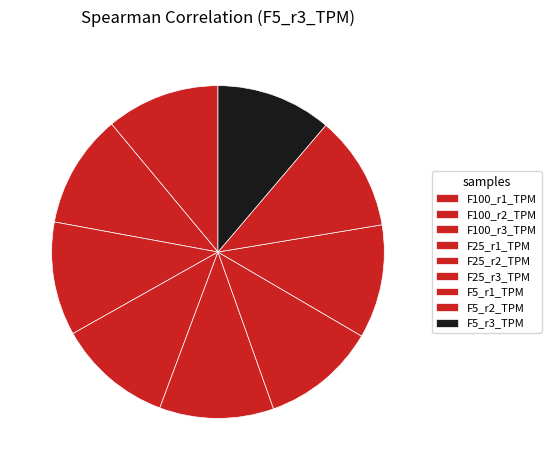

How many slices are in this pie chart?

9